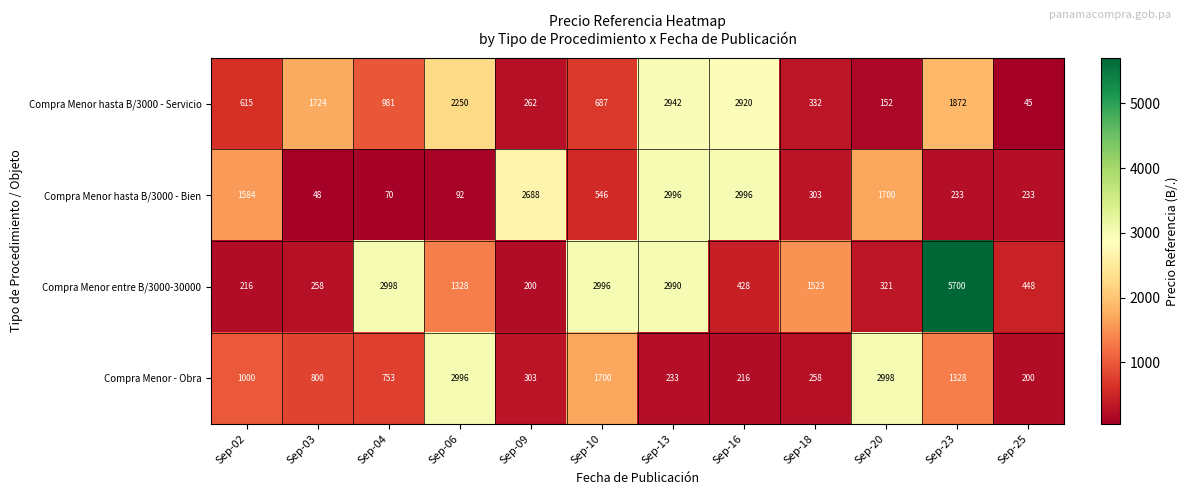

Which category has the highest value across all series?

Sep-23